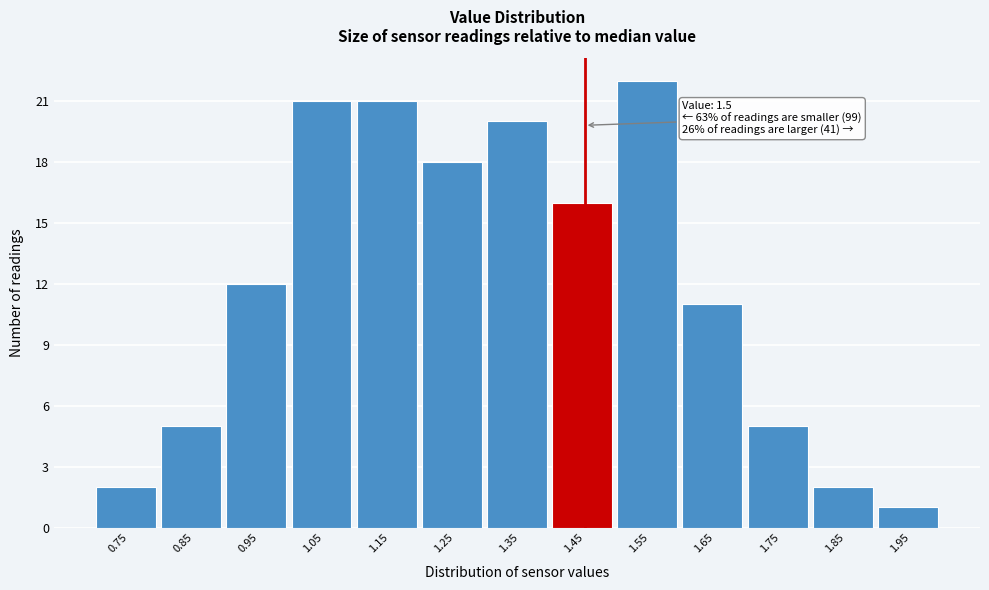

Reading left to right, list all the values displayed in this chart.

2	5	12	21	21	18	20	16	22	11	5	2	1